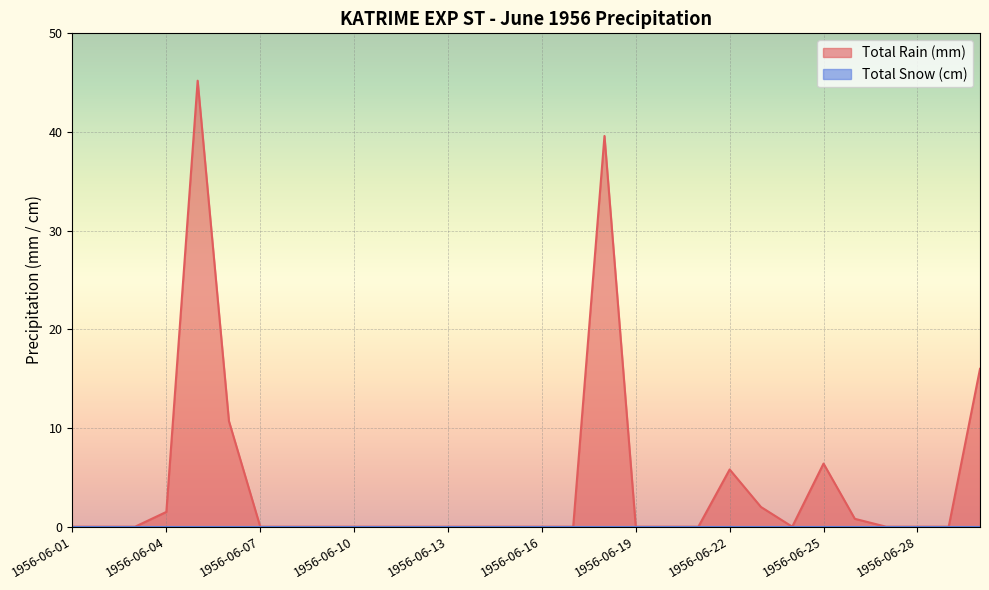

True or false: the data shows 24.6 at 1956-06-24.

False